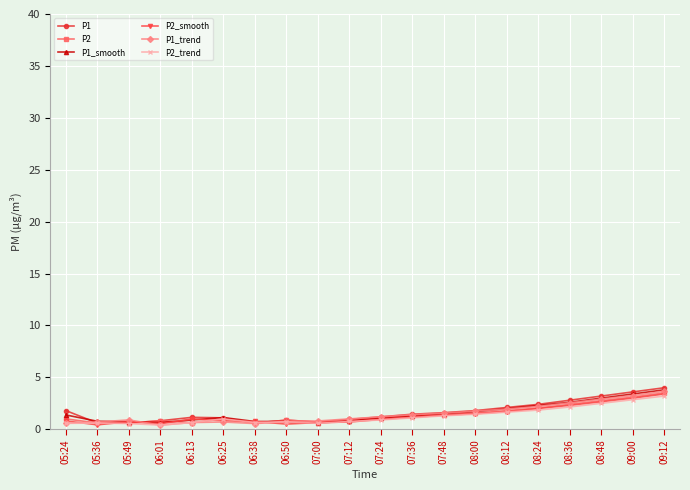

Between 06:01 and 08:00, which series saw the biggest shift?

P1_trend